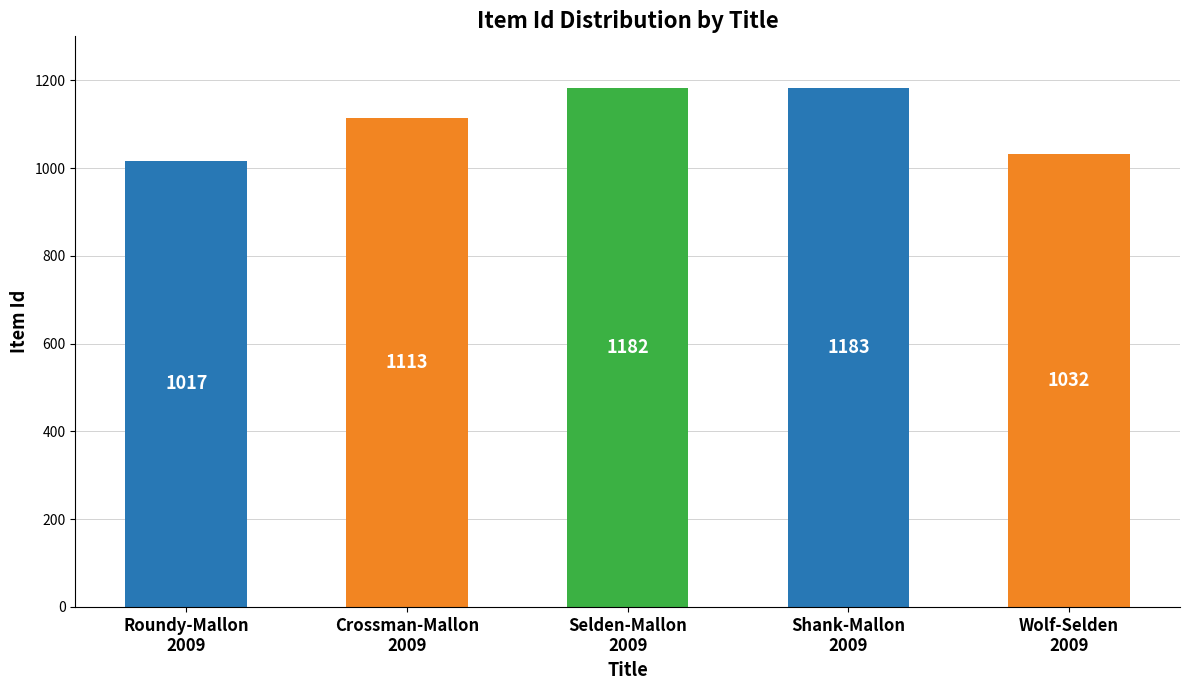

What is the change in value from Roundy-Mallon
2009 to Crossman-Mallon
2009?

+96